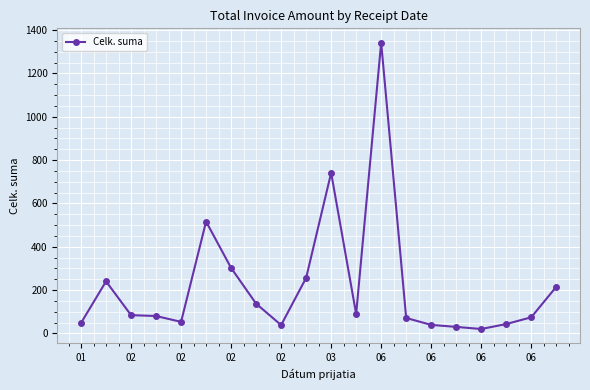

How many categories are shown in the chart?

20